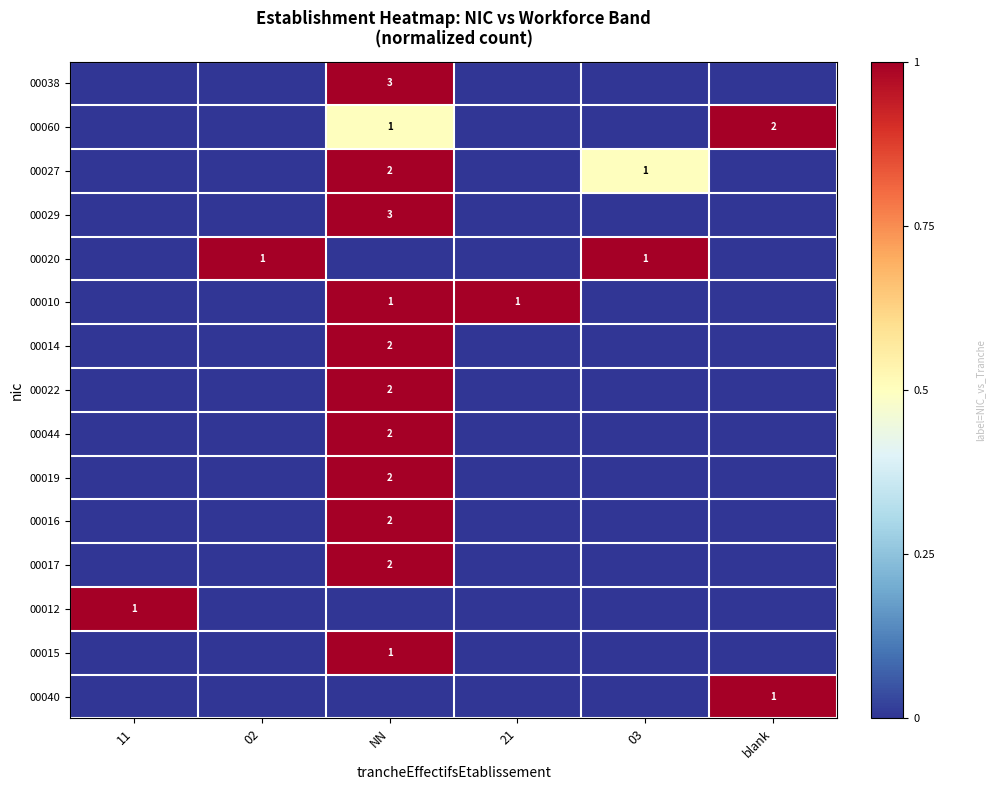

The 00060 series shows 3 at blank. True or false?

False